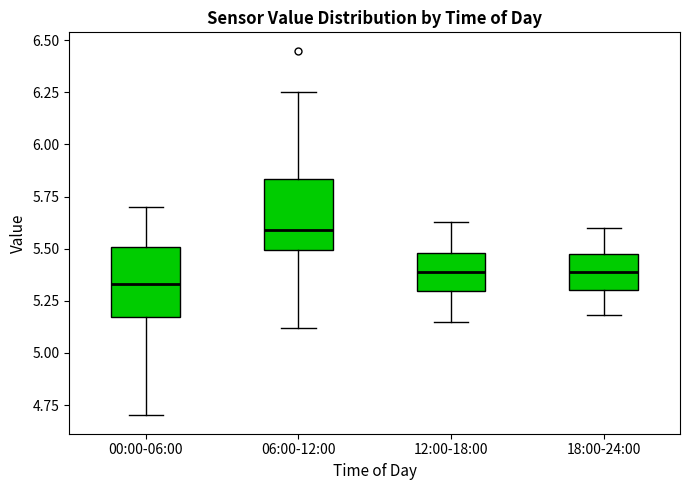

Which box's median line is the highest?

06:00-12:00